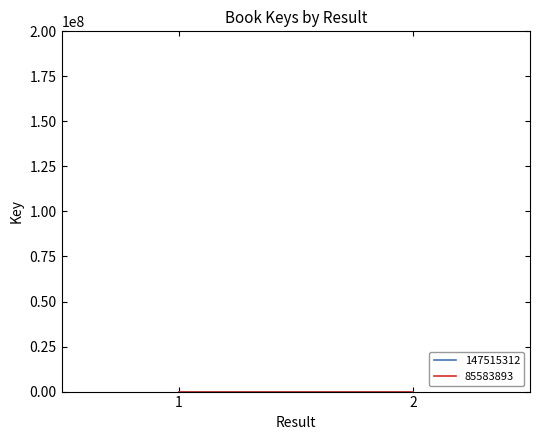

What is the minimum value shown in the chart?

1